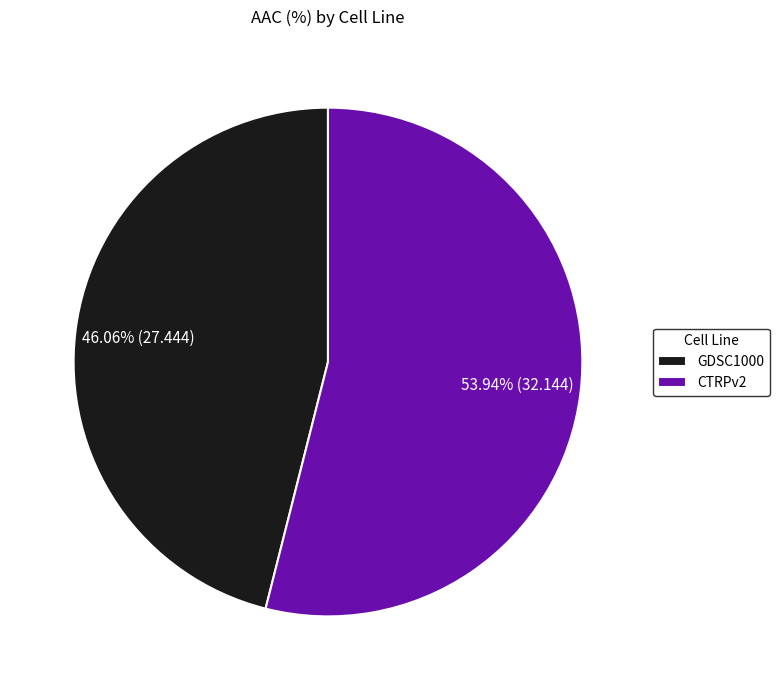

True or false: GDSC1000 accounts for 55% of the total.

False